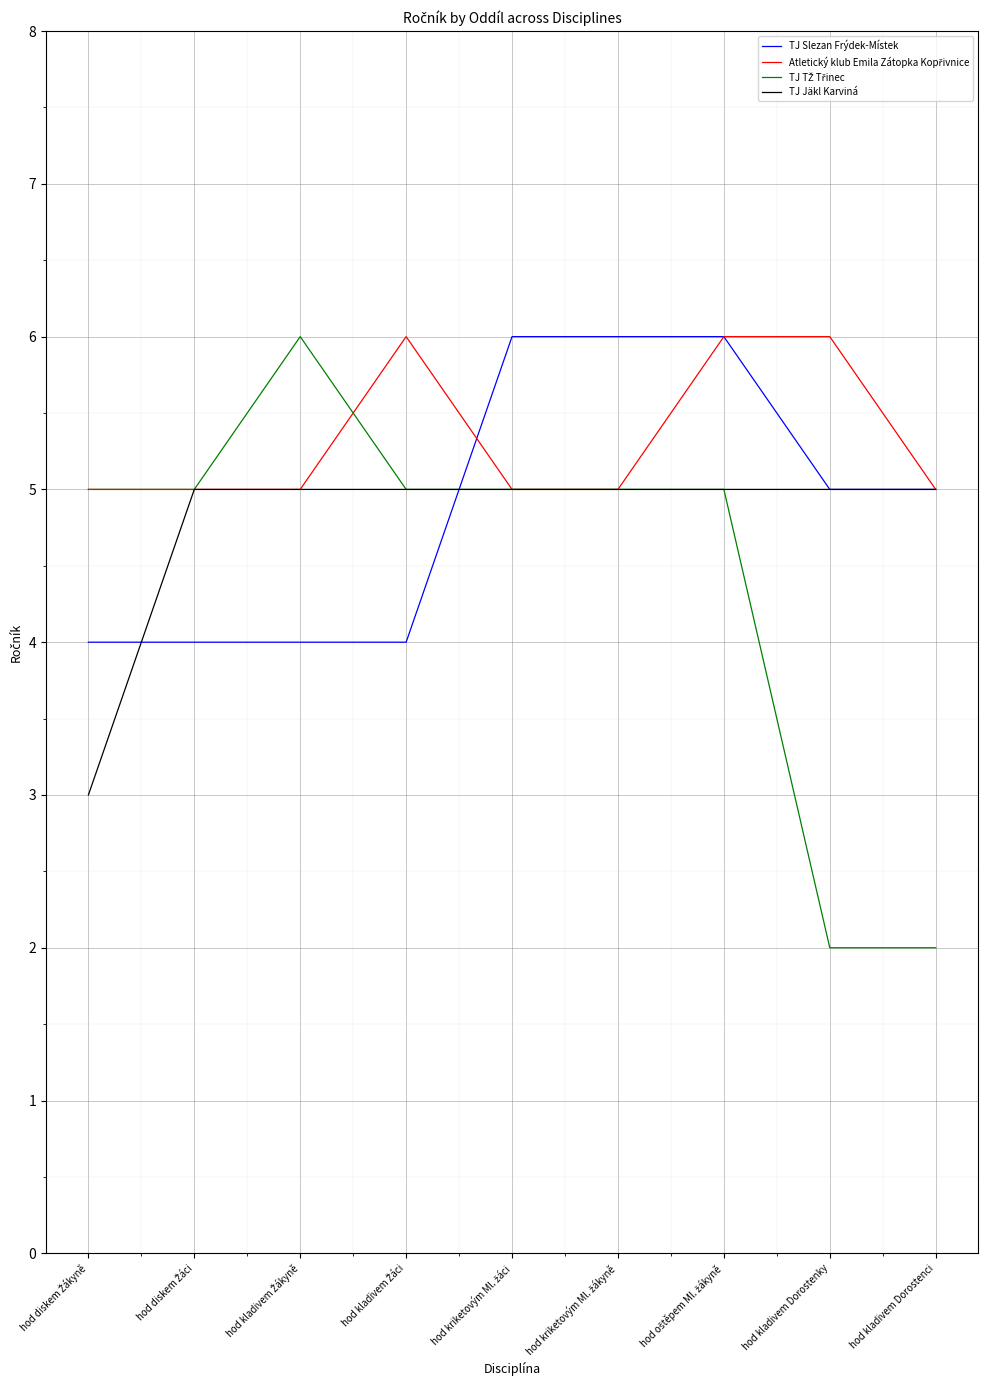

What is the maximum value for TJ Jäkl Karviná?

5